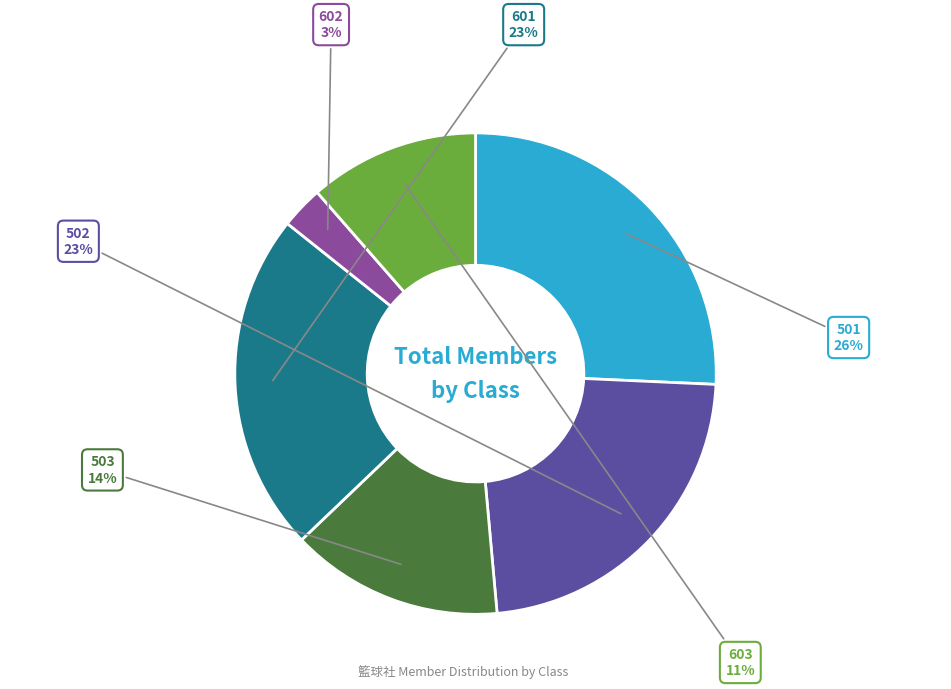

Do 601 and 501 together represent more than half of the pie?

No